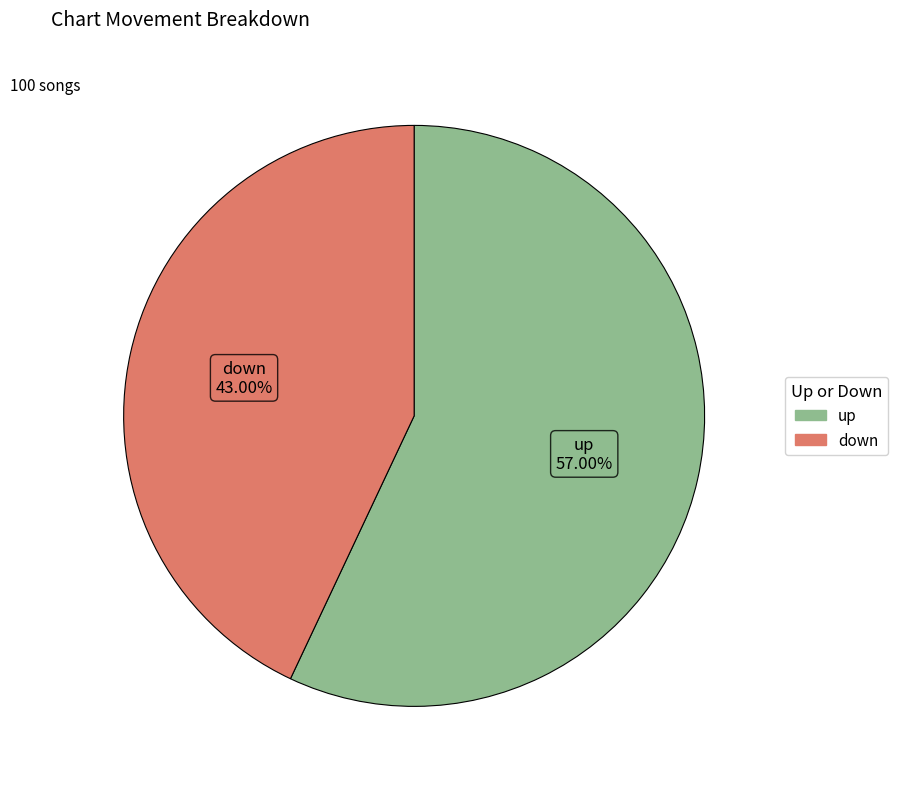

How many slices are in this pie chart?

2